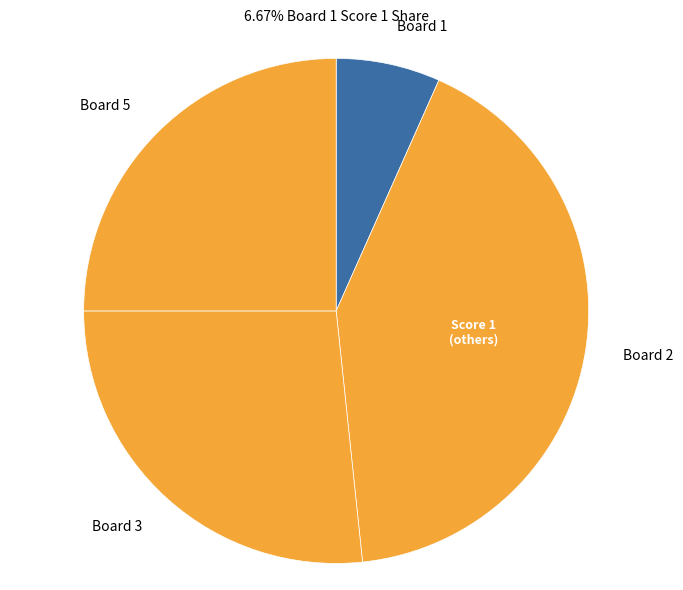

Count the number of slices in the pie.

4